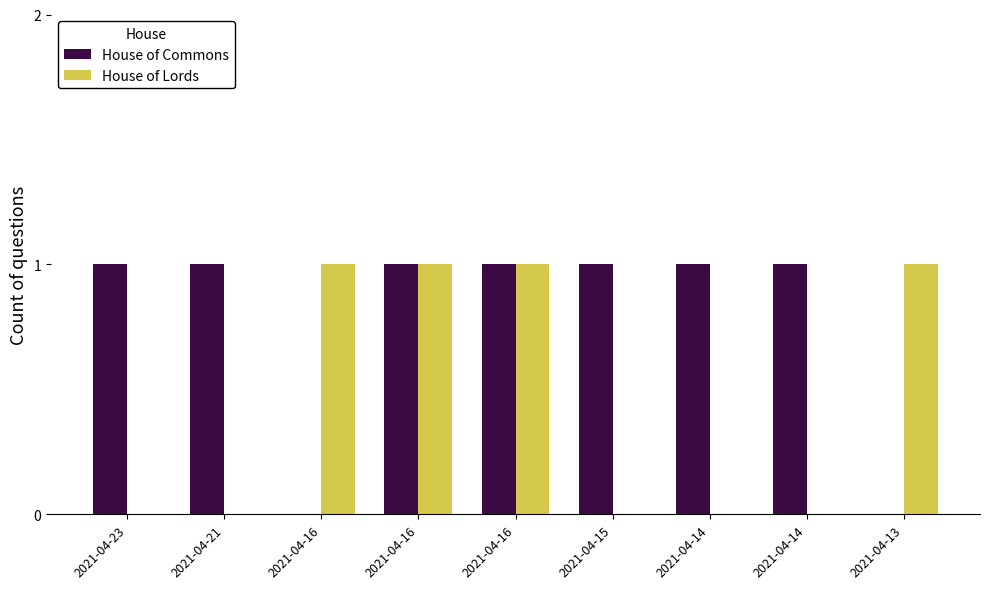

What is the maximum value for House of Commons?

1